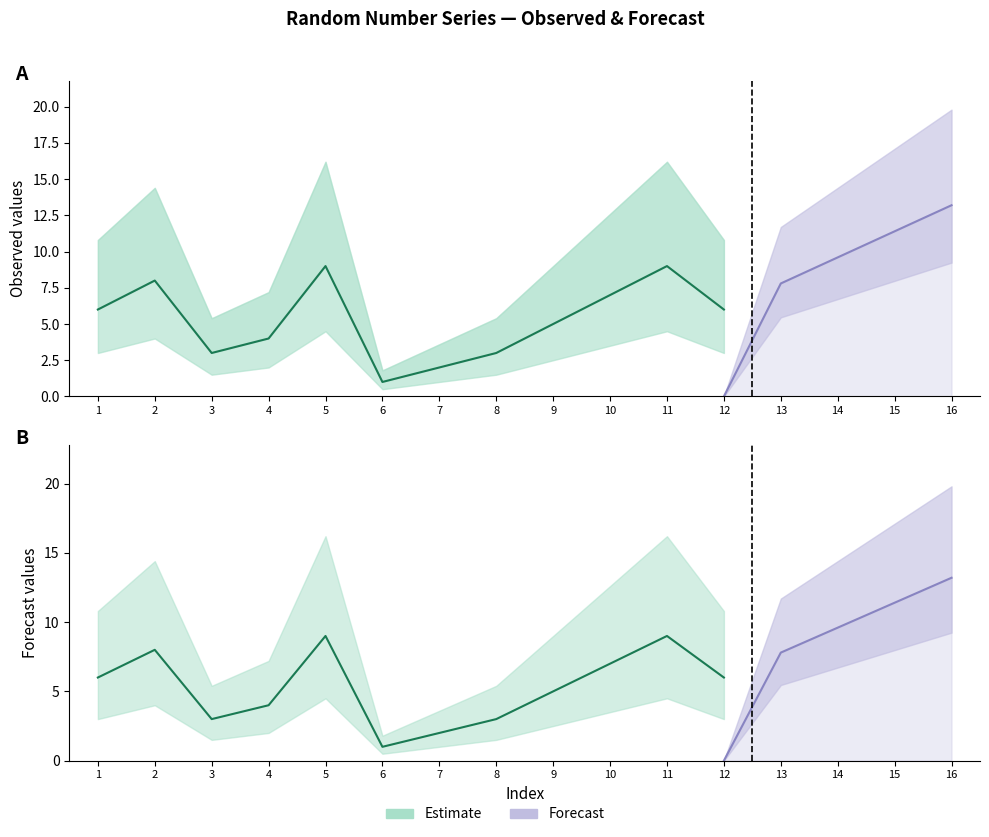

What is the difference between the highest and lowest values at 11?

9